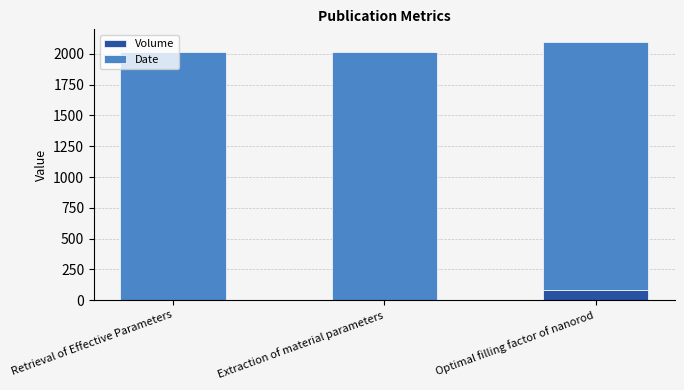

At which label is Volume closest to 42?

Retrieval of Effective Parameters